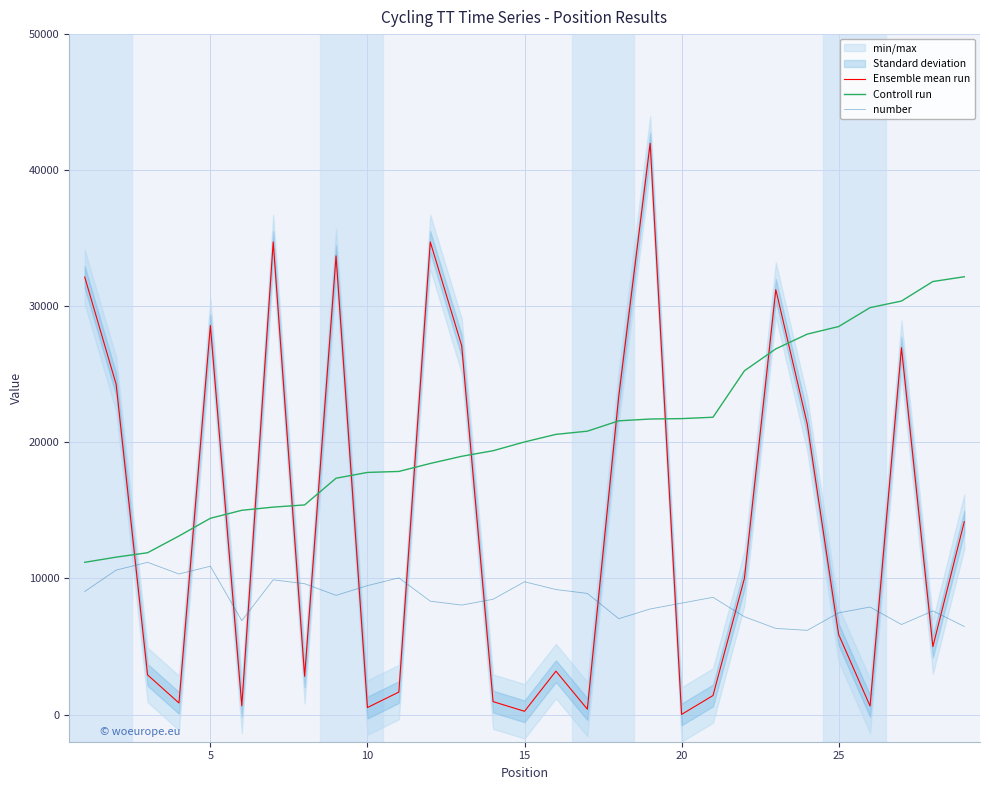

What is the maximum value for Controll run?

32170.1